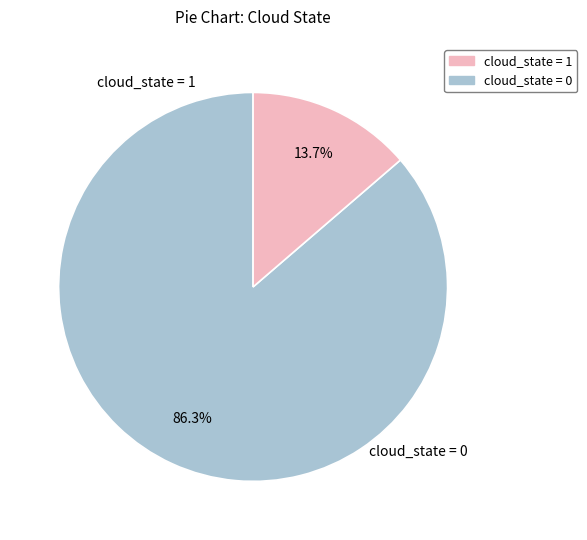

Rank the categories by value from lowest to highest.

cloud_state_1, cloud_state_0